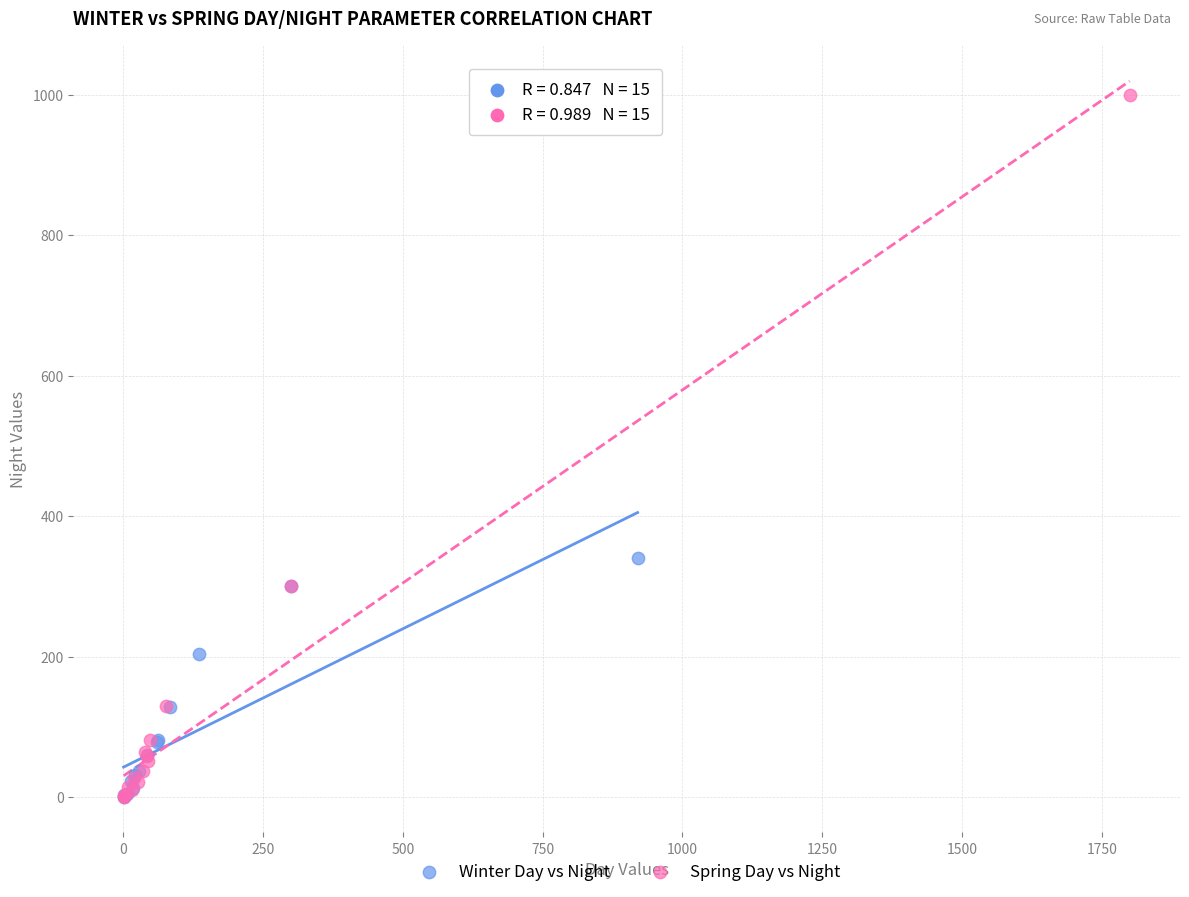

Which series contains the highest Y value?

Spring Day vs Night